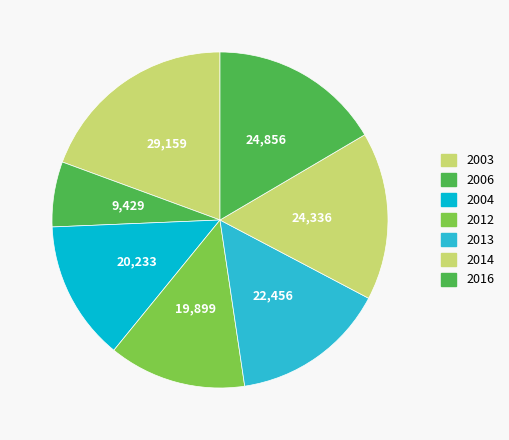

How many slices are in this pie chart?

7